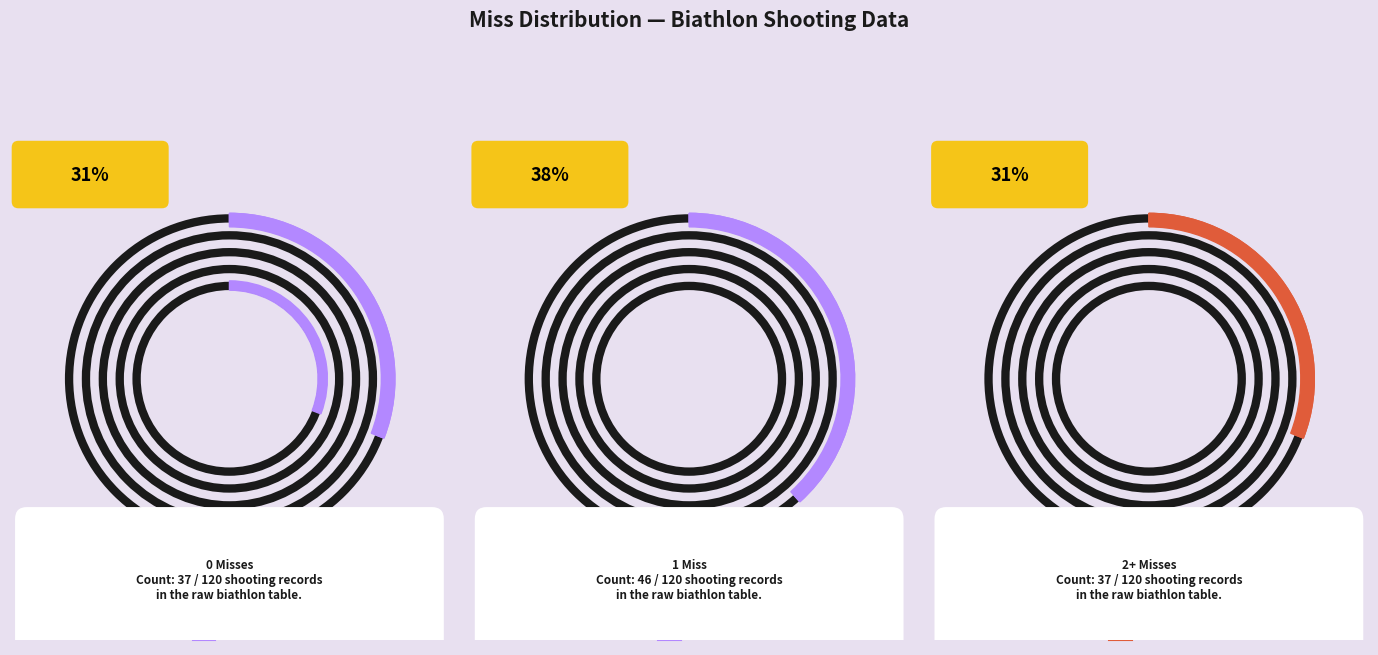

True or false: 2 accounts for 42% of the total.

False